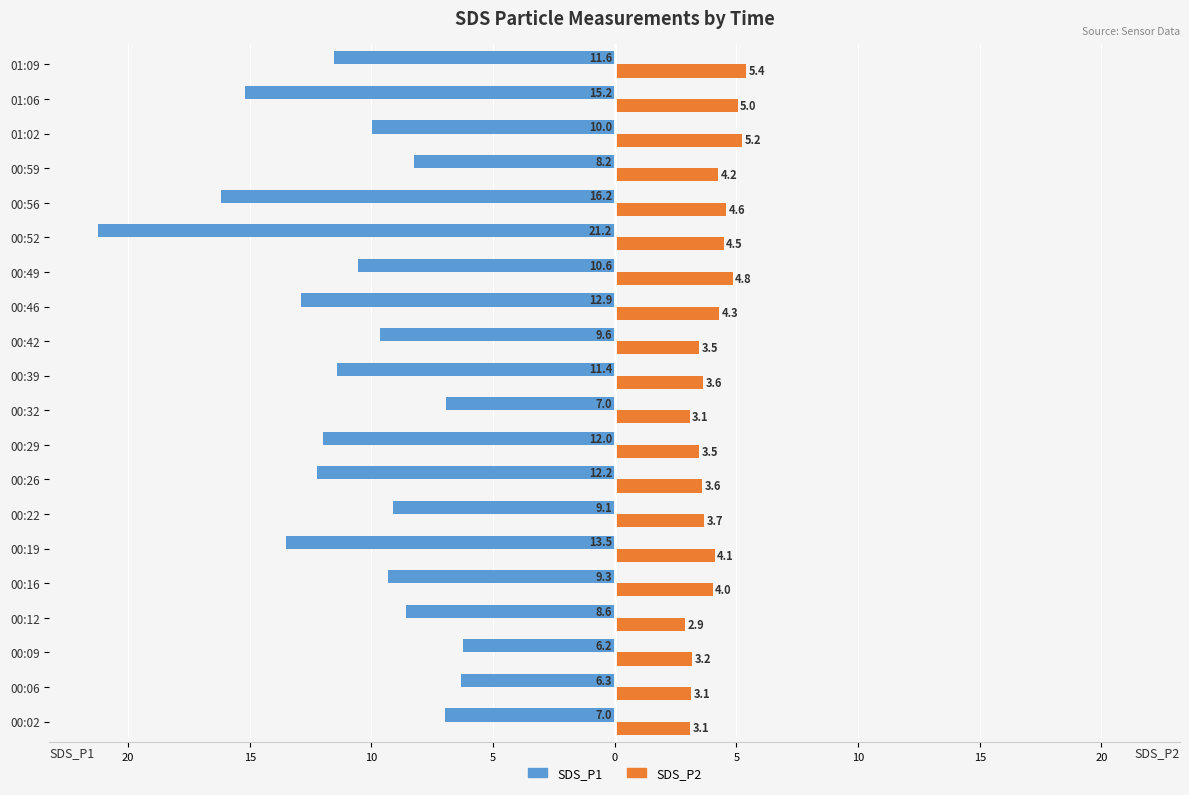

What are all the series names shown in the legend?

SDS_P1, SDS_P2